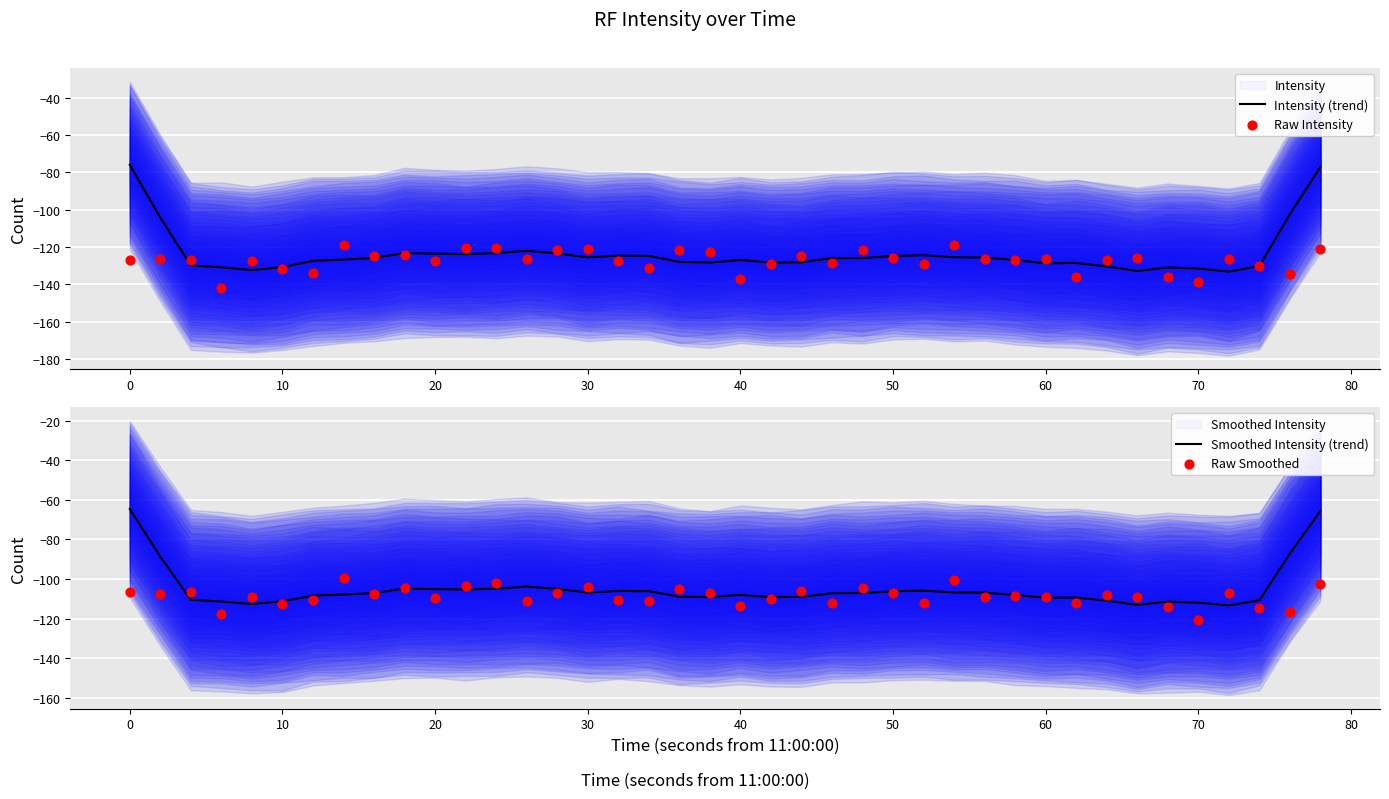

At how many categories does at least one series exceed -101?

6